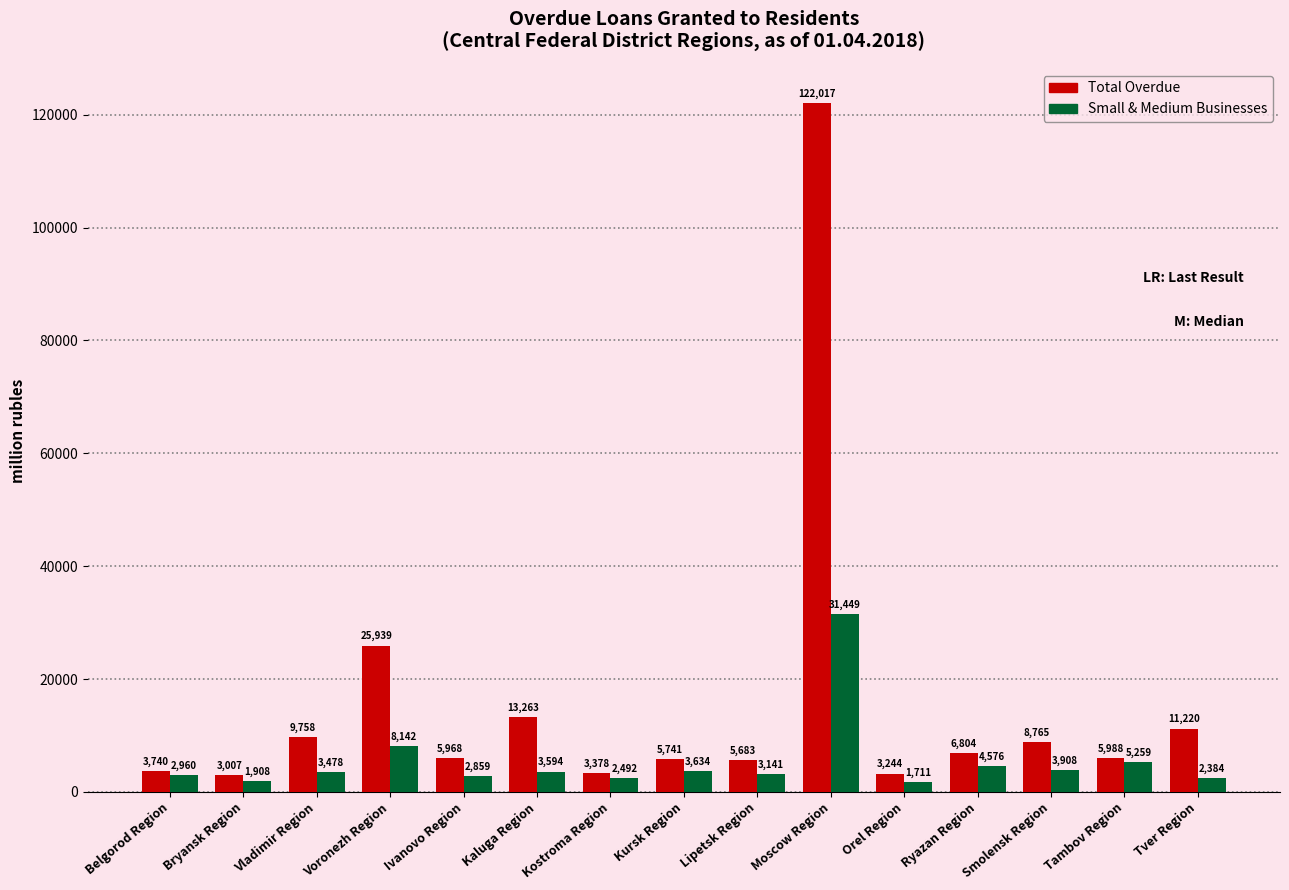

What is the maximum value shown in the chart?

122017